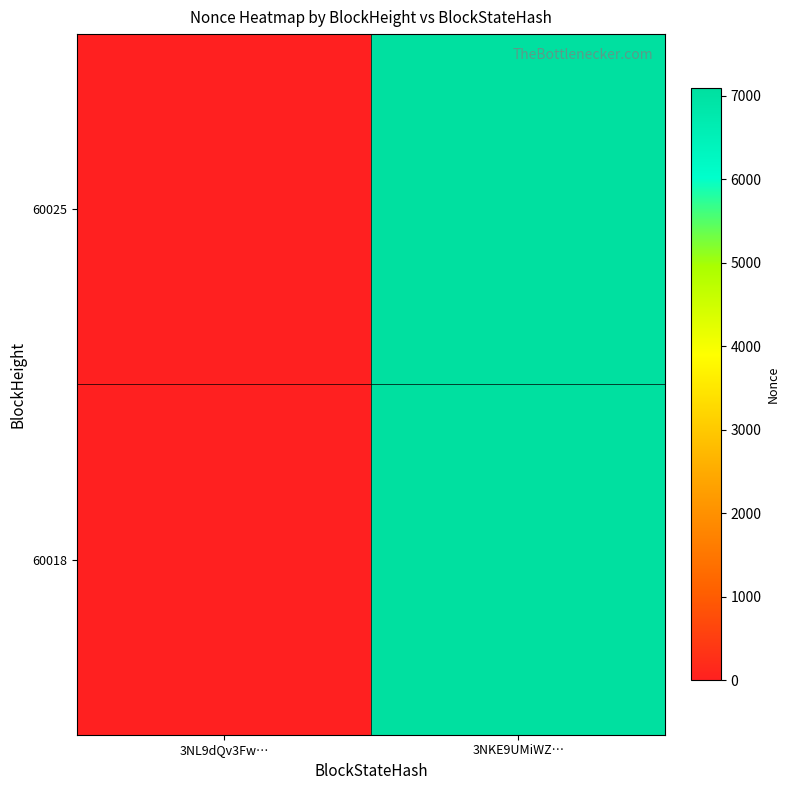

Reading left to right, extract all data points from this chart.

60025: 3NL9dQv3Fw…=0	3NKE9UMiWZ…=7089
60018: 3NL9dQv3Fw…=0	3NKE9UMiWZ…=7089